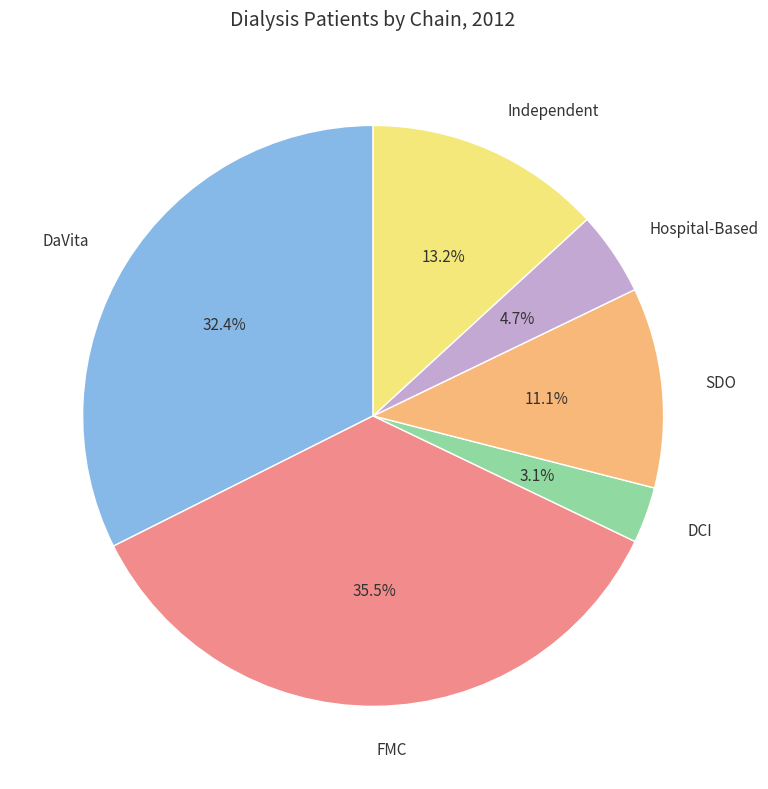

Count the number of slices in the pie.

6